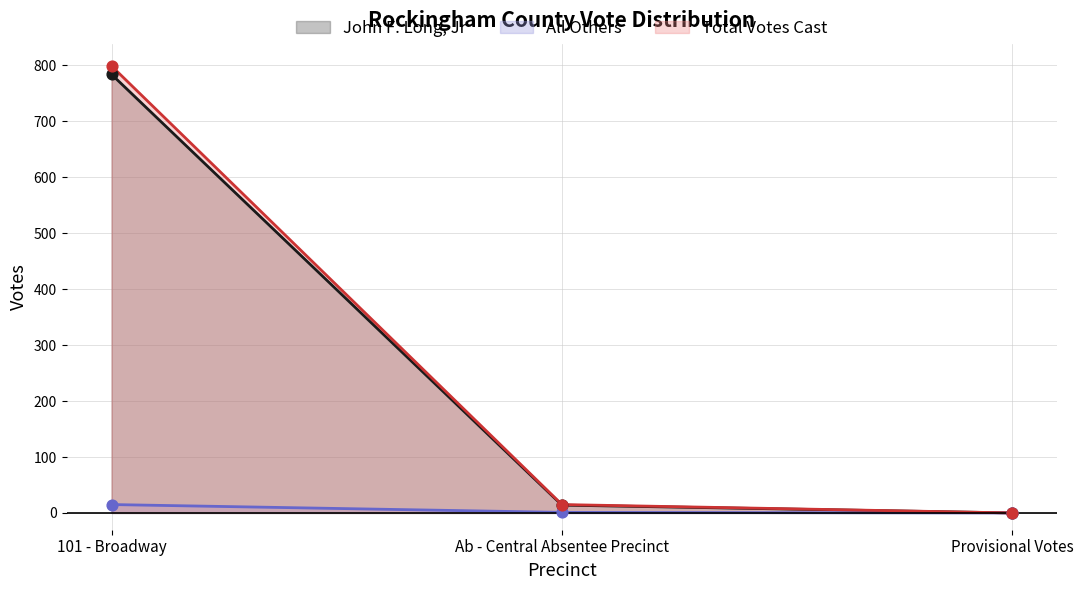

Which series has the largest total across all categories?

Total Votes Cast